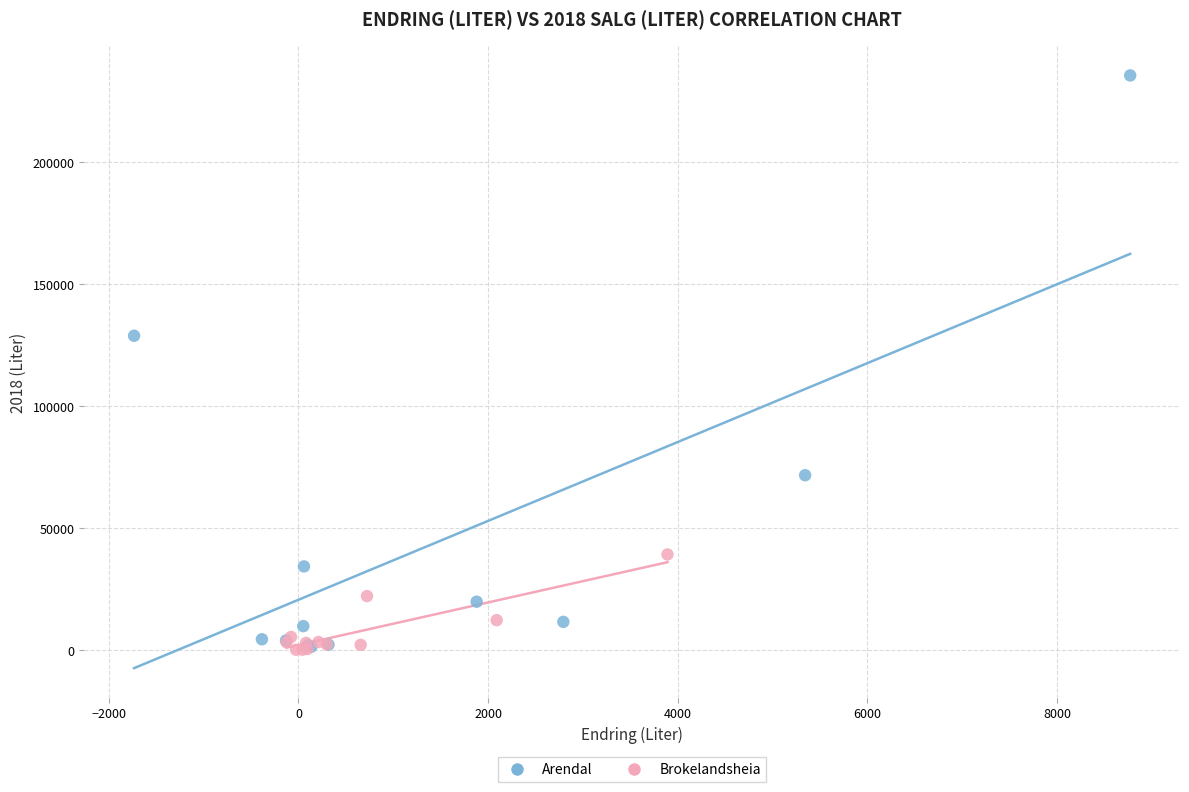

Which series contains the highest Y value?

Arendal